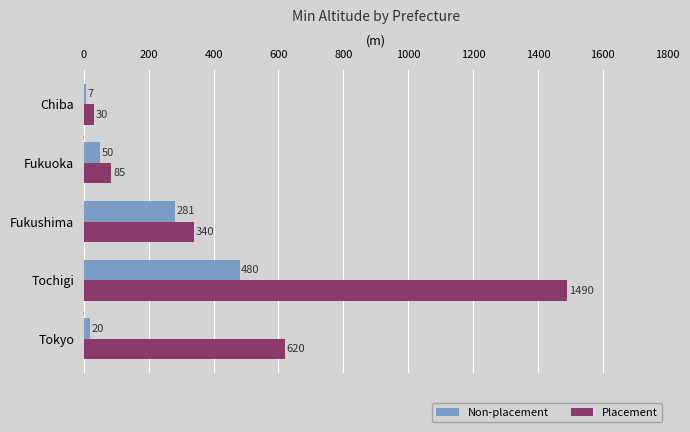

Between Fukushima and Tokyo, which series saw the biggest shift?

Placement